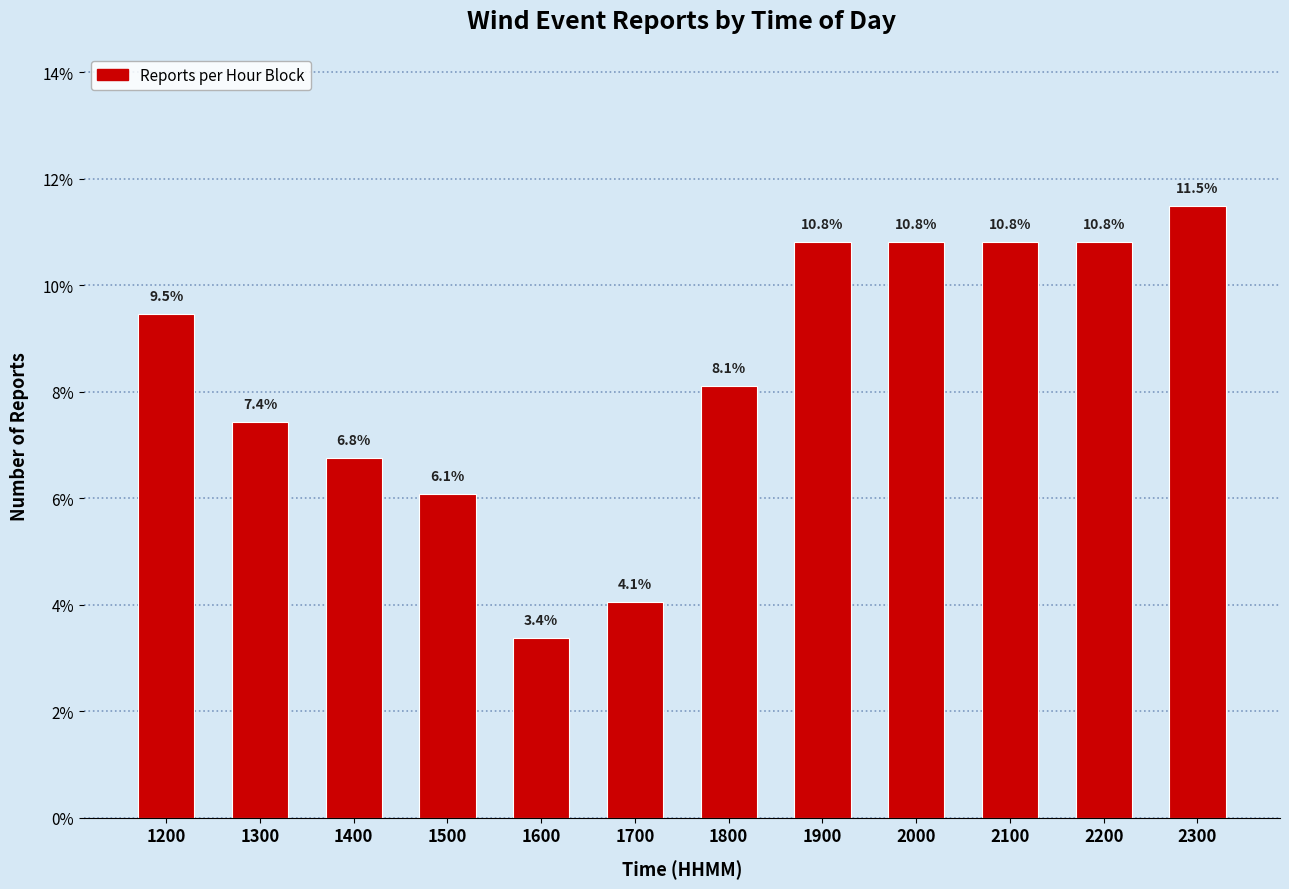

Reading left to right, extract all data points from this chart.

9.5	7.4	6.8	6.1	3.4	4.1	8.1	10.8	10.8	10.8	10.8	11.5